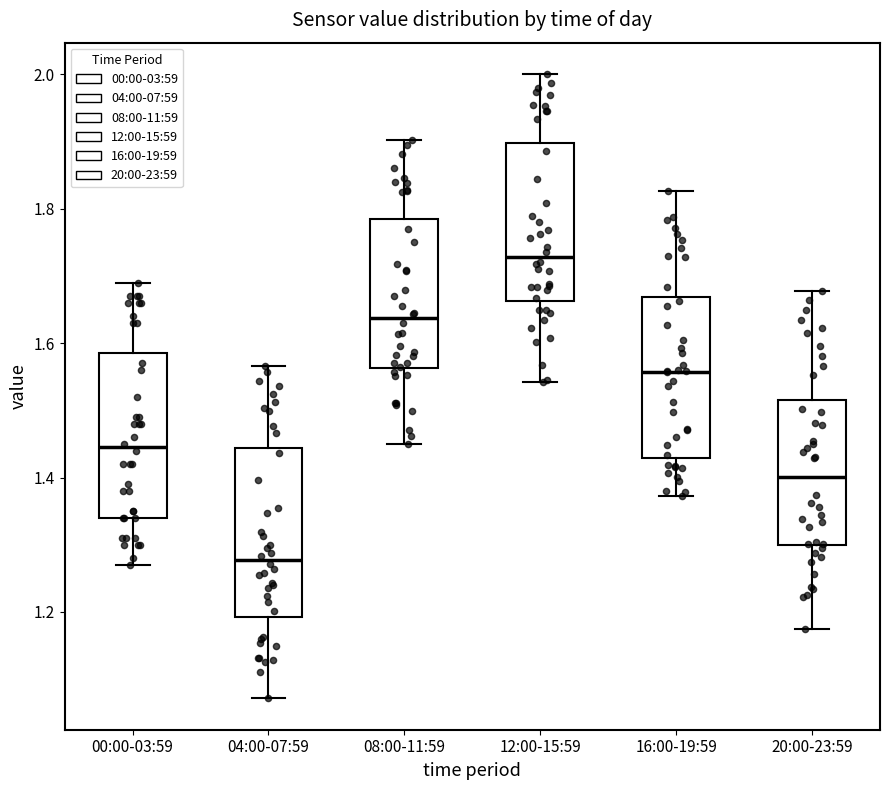

Reading left to right, transcribe this box plot: for each box, give where its median line is, the range the box spans, and where its two whiskers end, as read against the y-axis. The values are not printed on the chart, so give them approximately, as read against the axis.

00:00-03:59: median 1.44, box 1.34 to 1.58, whiskers 1.28 to 1.70
04:00-07:59: median 1.28, box 1.20 to 1.44, whiskers 1.08 to 1.56
08:00-11:59: median 1.64, box 1.56 to 1.78, whiskers 1.46 to 1.90
12:00-15:59: median 1.72, box 1.66 to 1.90, whiskers 1.54 to 2.00
16:00-19:59: median 1.56, box 1.42 to 1.66, whiskers 1.38 to 1.82
20:00-23:59: median 1.40, box 1.30 to 1.52, whiskers 1.18 to 1.68